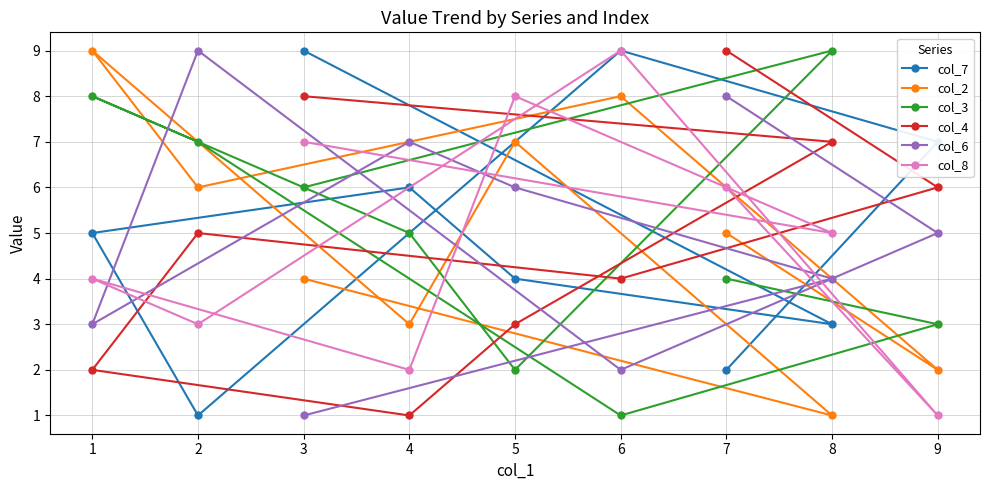

What is the sum of all col_4 values?

45